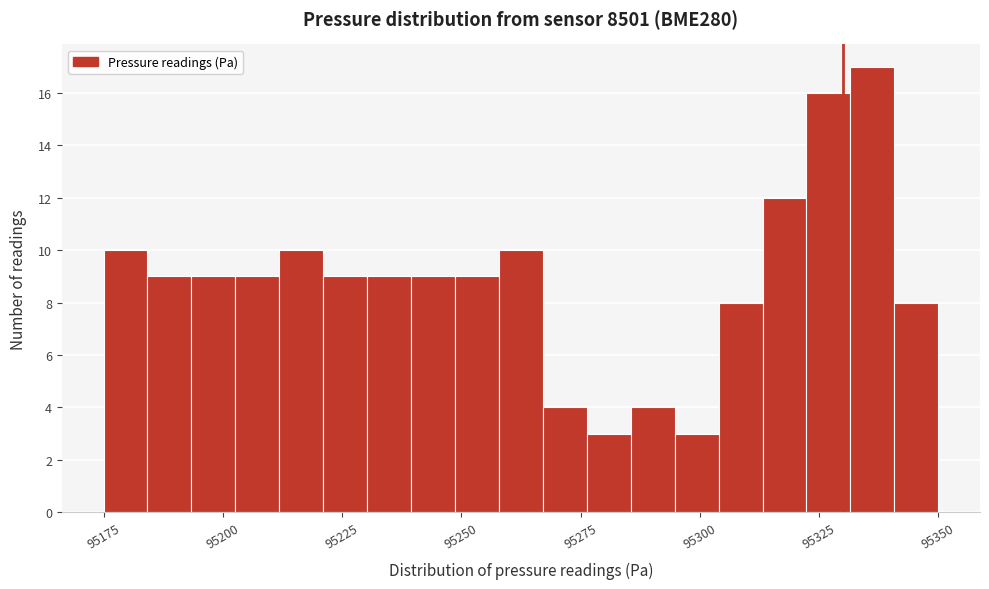

Around what value on the x-axis is the tallest bar? Give the approximate position of its centre, as read against the axis.

95335